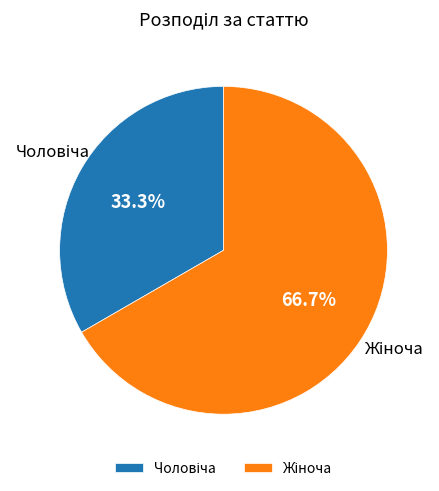

Does any single category account for the majority?

Yes